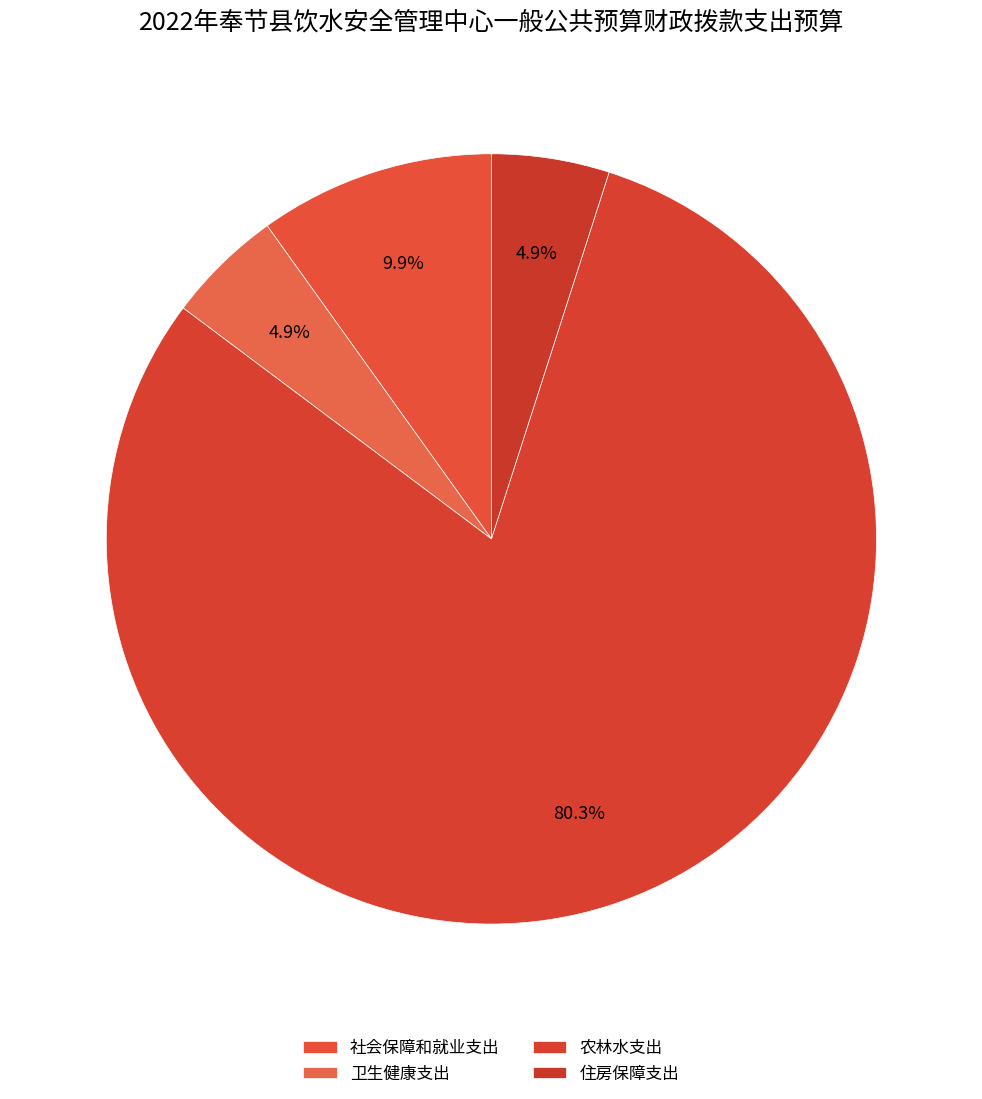

To the nearest percent, what is the combined percentage of 住房保障支出 and 卫生健康支出?

10%